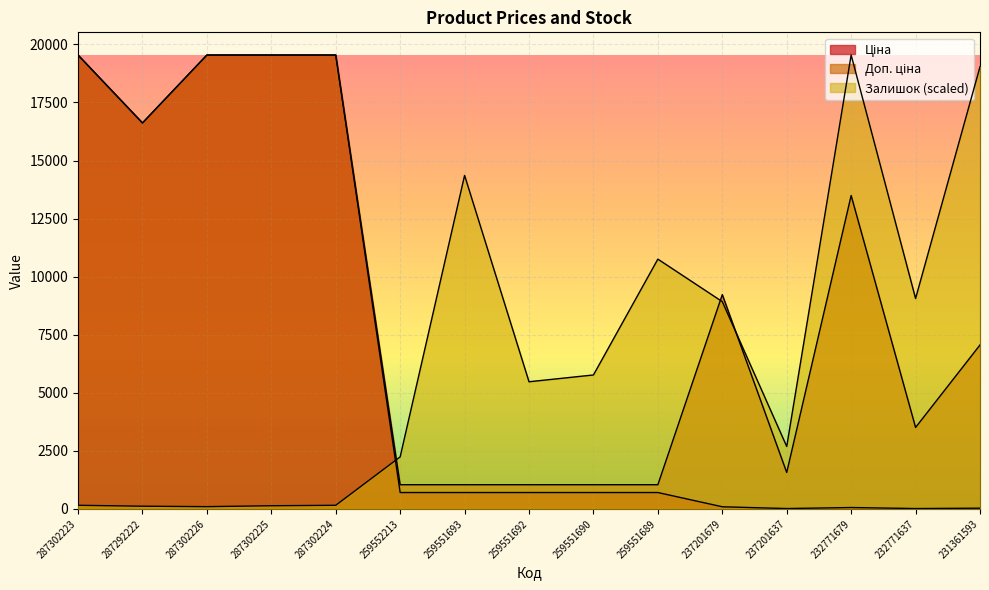

Does the chart display data point markers on the line(s)?

No